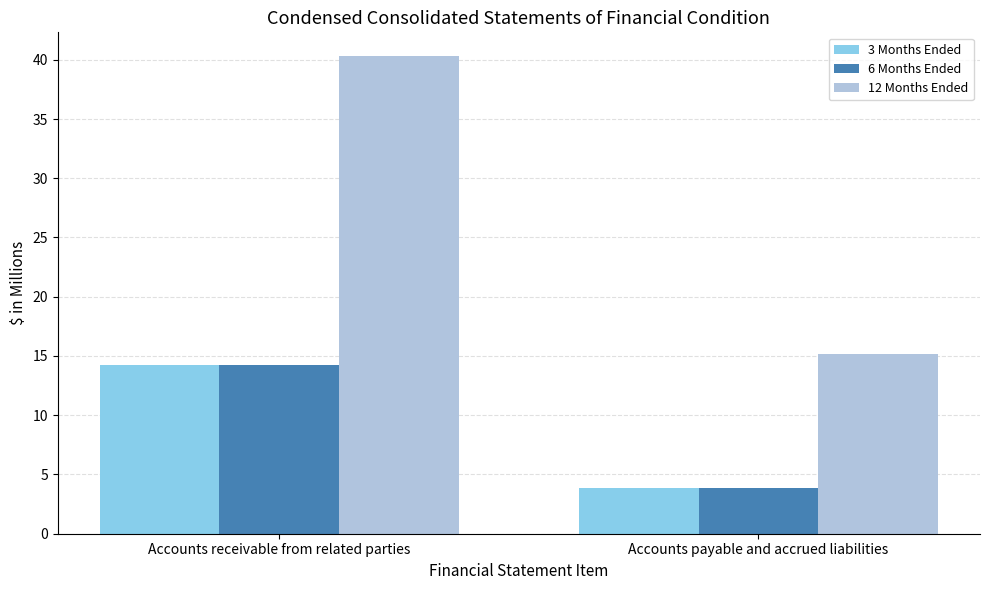

Which series changed the most between Accounts receivable from related parties and Accounts payable and accrued liabilities?

12 Months Ended